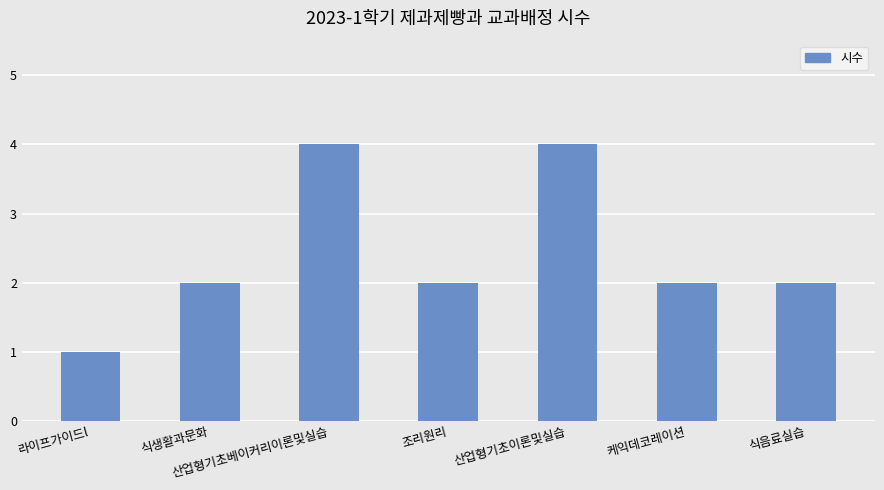

What is the label of the 7th bar from the left?

식음료실습